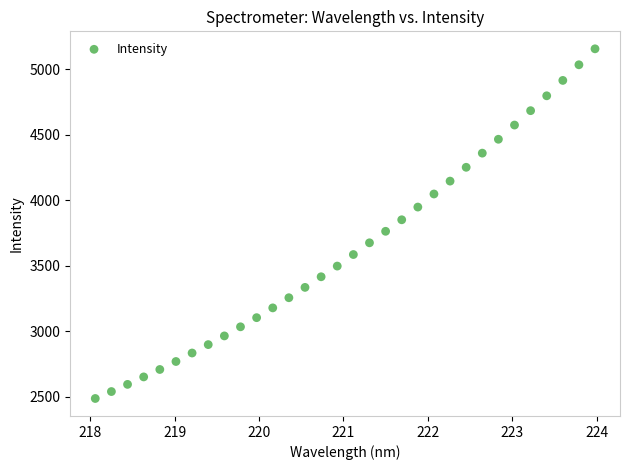

What is the range of Y values (max minus min)?

2668.3